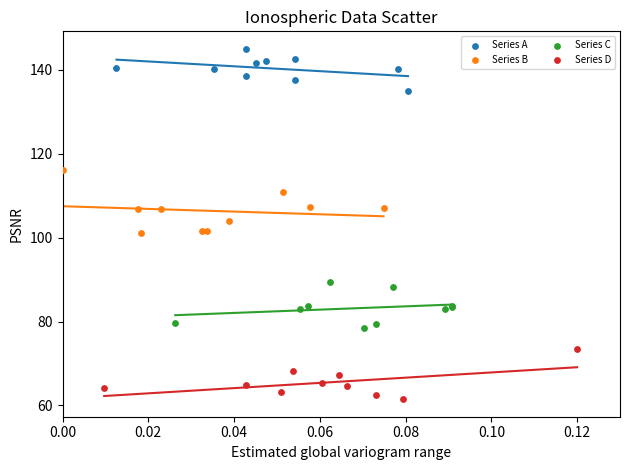

Which series reaches the minimum Y coordinate?

Series D